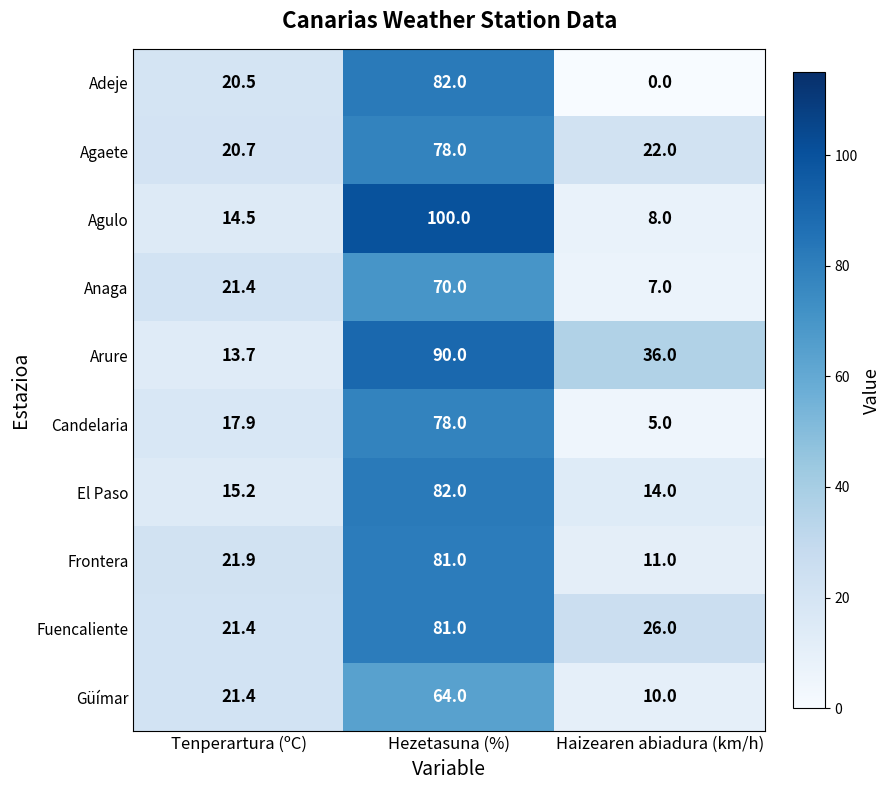

What is the maximum value shown in the chart?

100.0